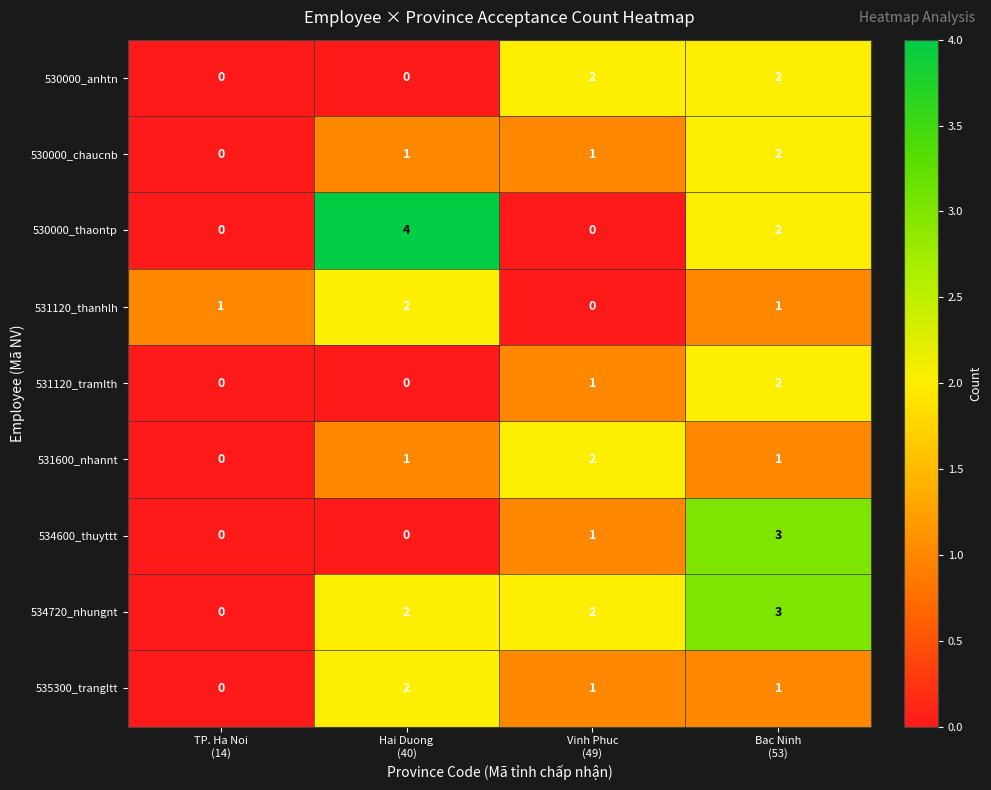

Count the 530000_chaucnb values in the range 1 to 2.

3